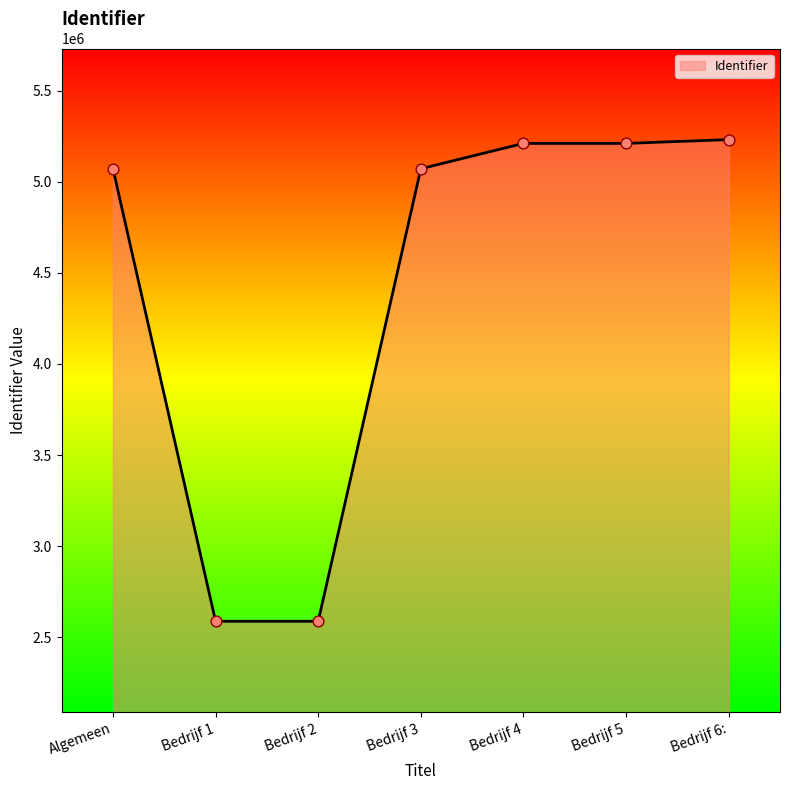

Which has a higher value, Bedrijf 3 or Bedrijf 2?

Bedrijf 3